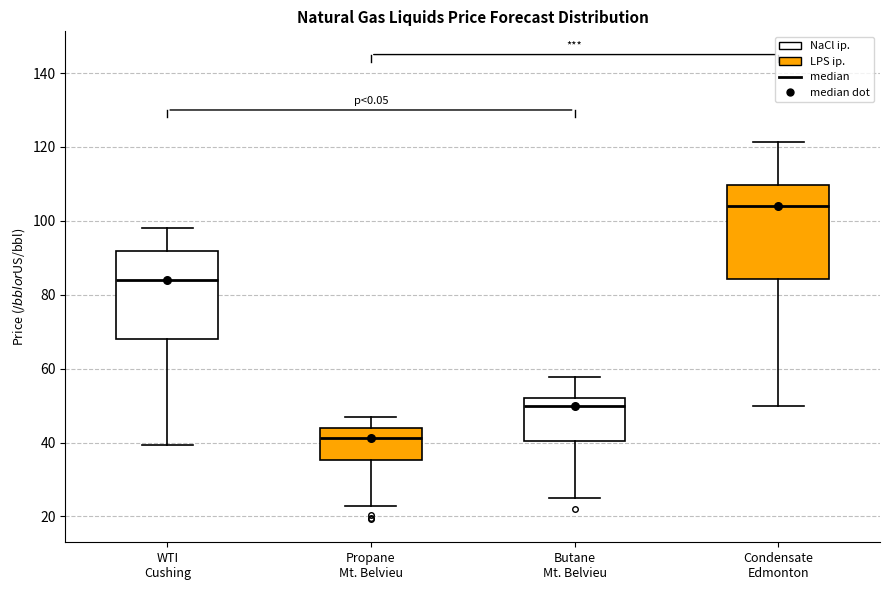

Which box has the lowest median line?

Propane Mt. Belvieu